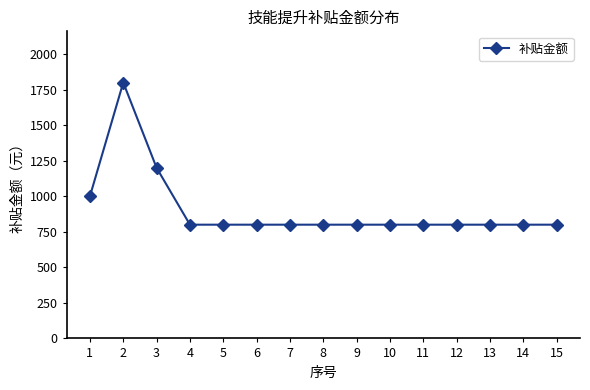

Reading right to left, list all the values displayed in this chart.

15=800	14=800	13=800	12=800	11=800	10=800	9=800	8=800	7=800	6=800	5=800	4=800	3=1200	2=1800	1=1000